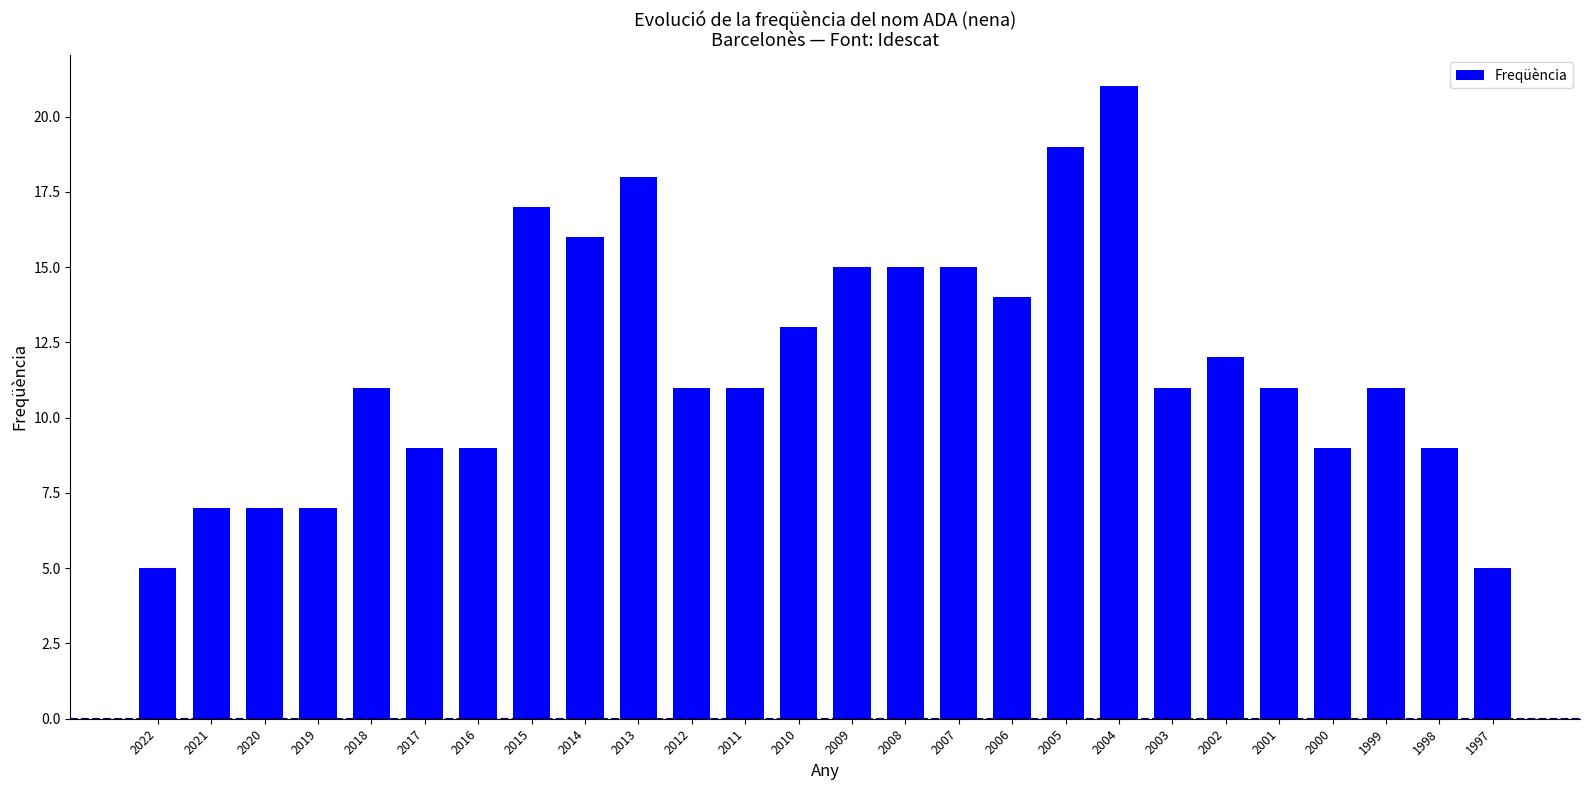

What is the value of the 15th bar from the left?

15